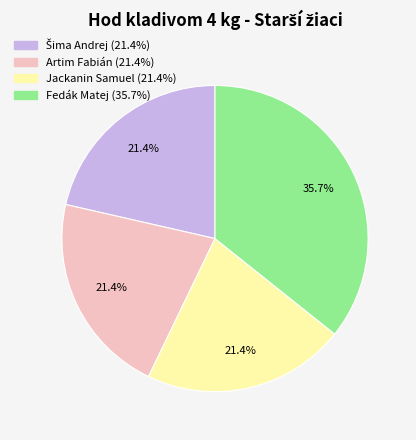

Which slice is the largest?

Fedák Matej